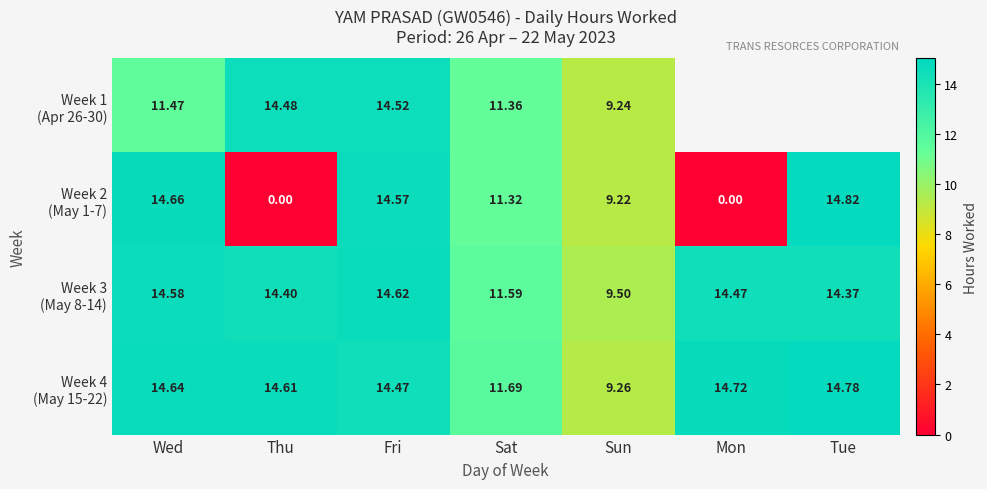

What is the average value of the Week 3 (May 8-14) series?

13.4